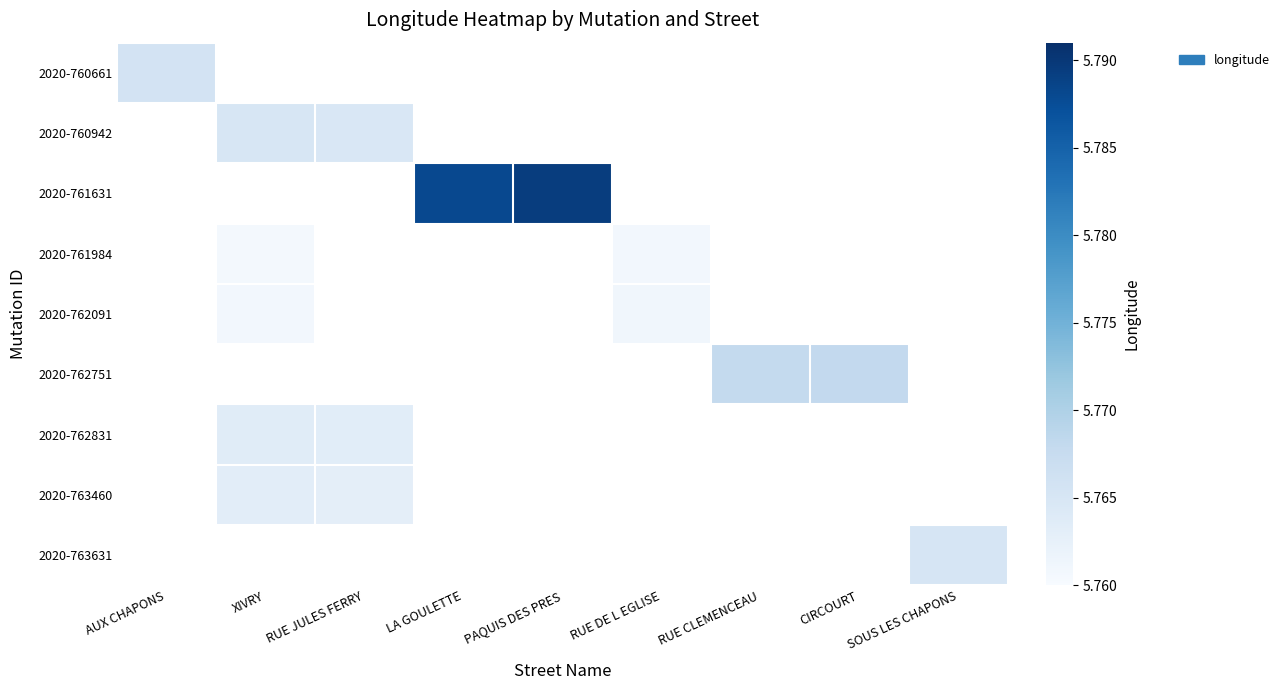

At how many categories does at least one series exceed 5?

9